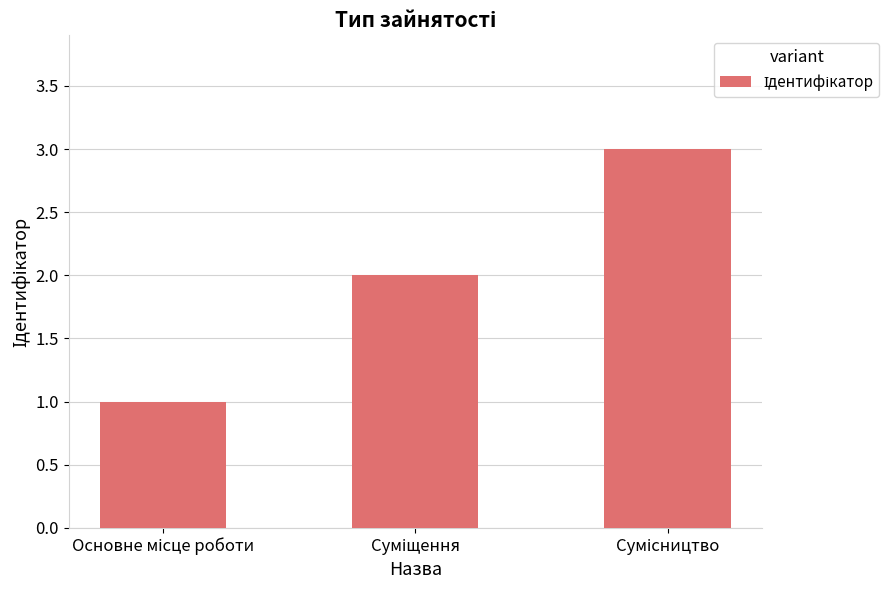

What is the sum of all values?

6